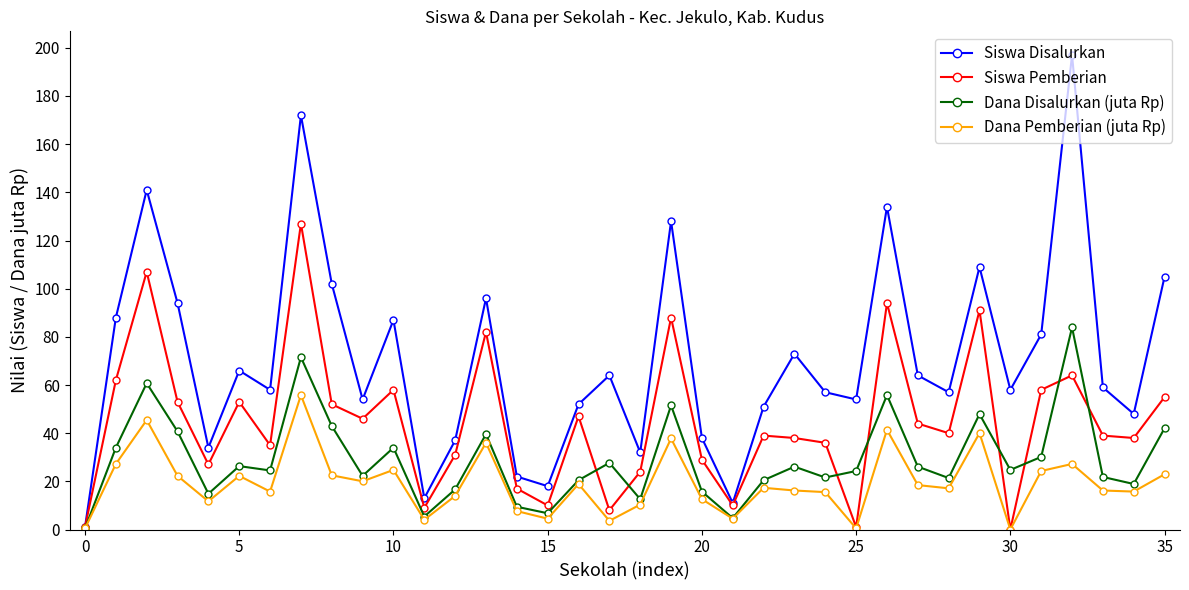

Which series has the largest range (max minus min)?

Siswa Disalurkan